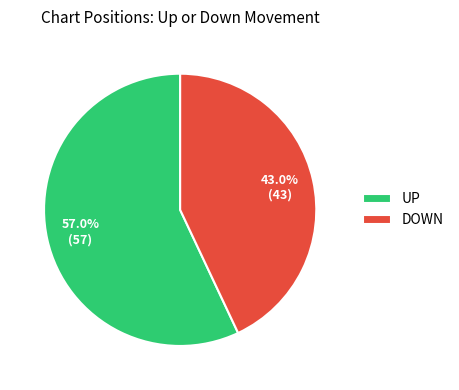

Does any single category account for the majority?

Yes